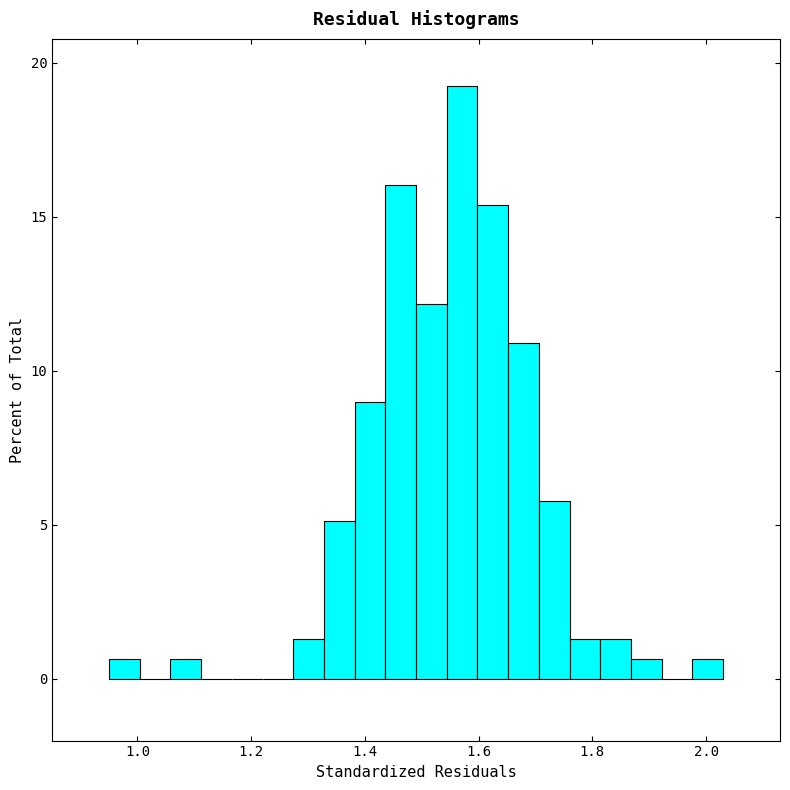

Read against the x-axis, roughly where is the centre of the tallest bar?

1.58